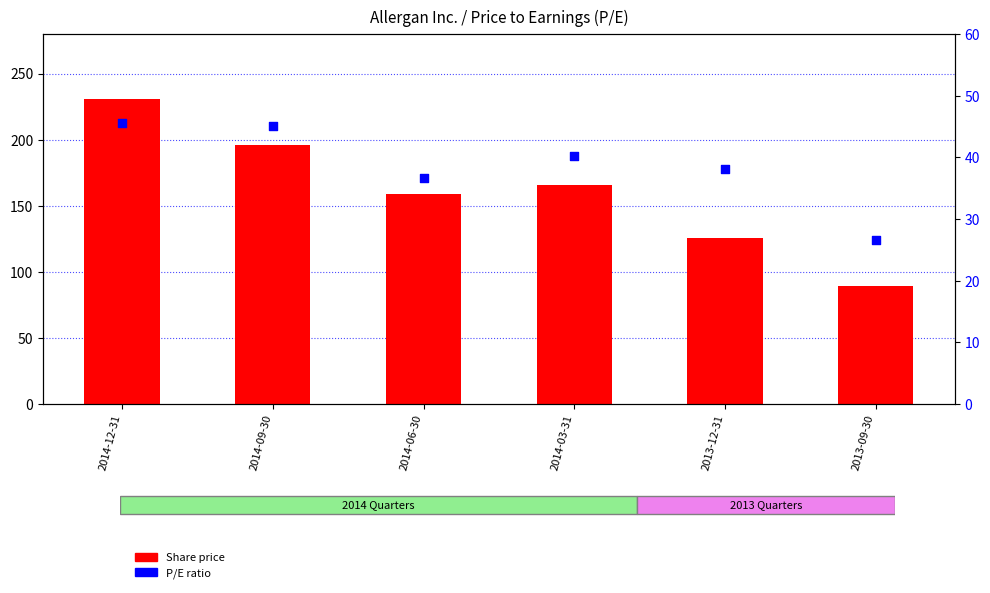

Which series contains the lowest Y value?

P/E ratio